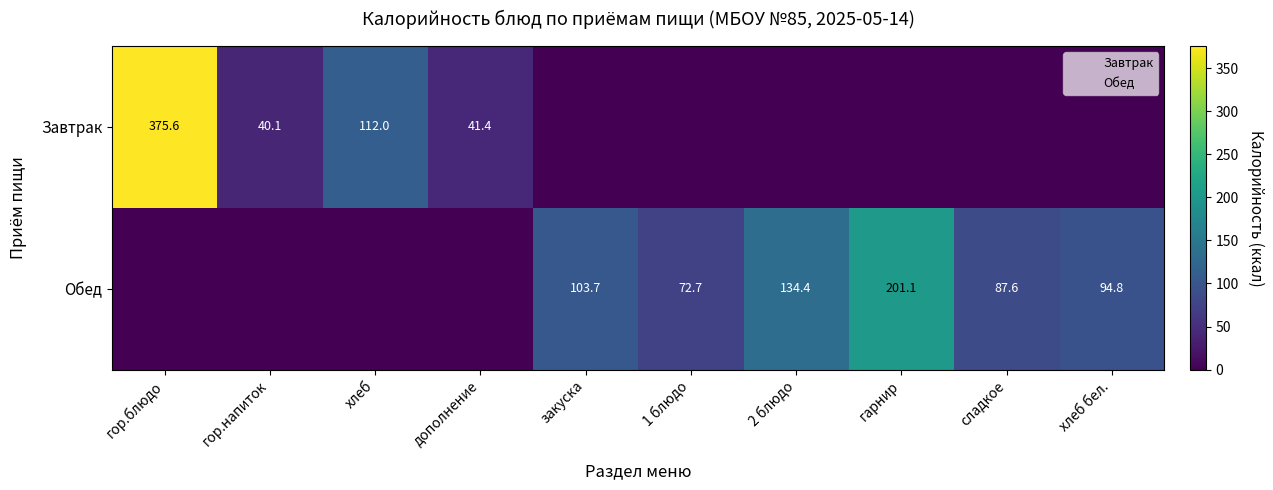

Which series has the largest total across all categories?

Обед